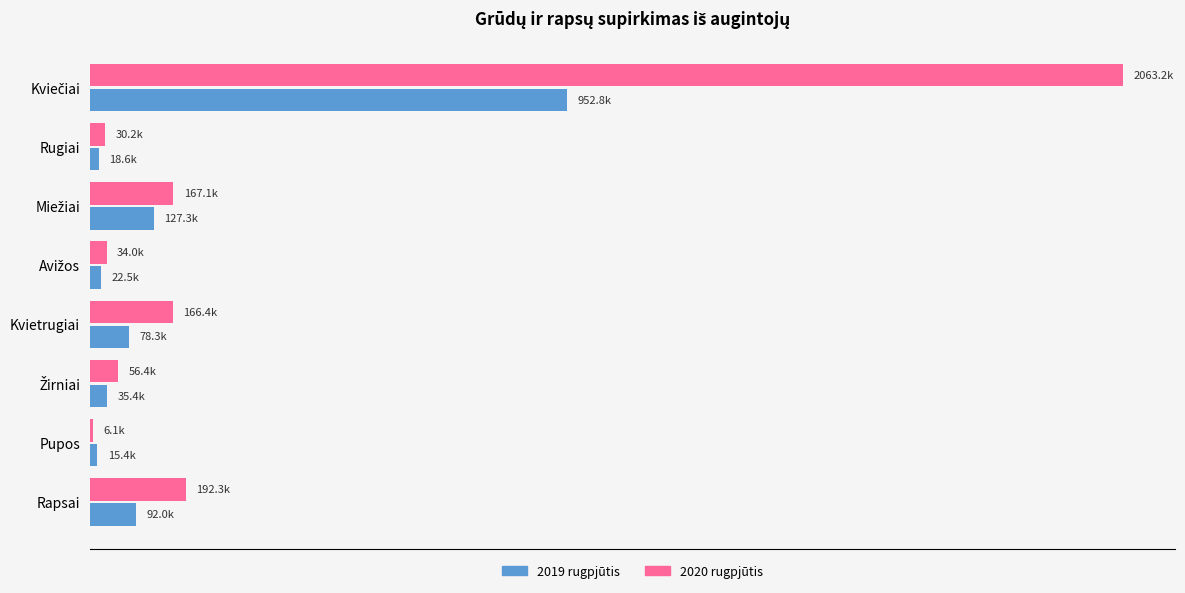

Reading left to right, transcribe all the data shown in this chart.

2019 rugpjūtis: 952841.8	18587.8	127318.5	22511.6	78293.4	35364.9	15393.3	92049.6
2020 rugpjūtis: 2063183.6	30153.7	167137.2	34039.0	166447.4	56361.9	6113.7	192279.7